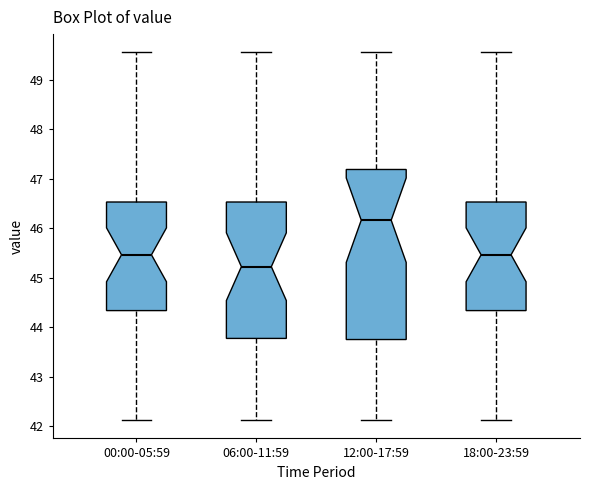

Reading left to right, transcribe this box plot: for each box, give where its median line is, the range the box spans, and where its two whiskers end, as read against the y-axis. The values are not printed on the chart, so give them approximately, as read against the axis.

00:00-05:59: median 45.5, box 44.3 to 46.5, whiskers 42.1 to 49.6
06:00-11:59: median 45.2, box 43.8 to 46.5, whiskers 42.1 to 49.6
12:00-17:59: median 46.2, box 43.7 to 47.2, whiskers 42.1 to 49.6
18:00-23:59: median 45.5, box 44.3 to 46.5, whiskers 42.1 to 49.6